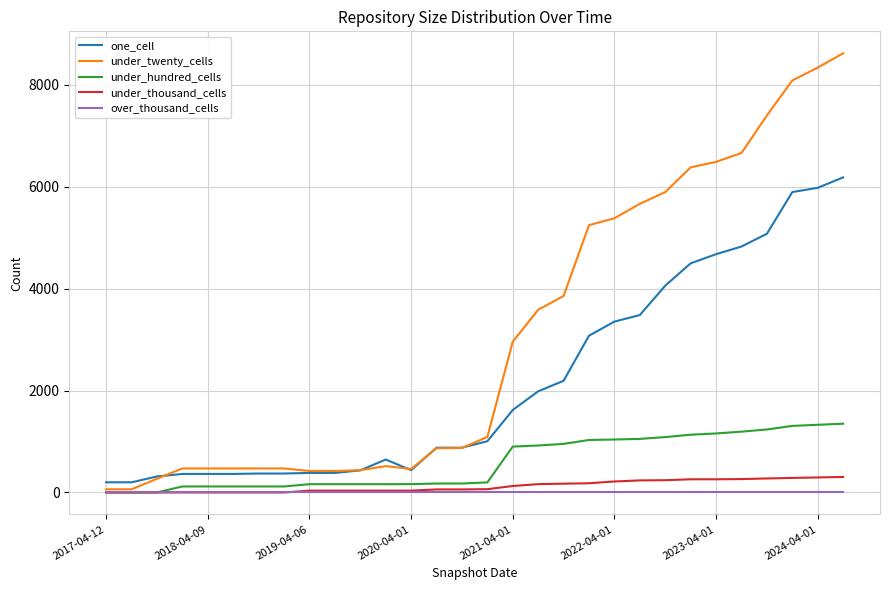

Which series has the widest spread of values?

under_twenty_cells